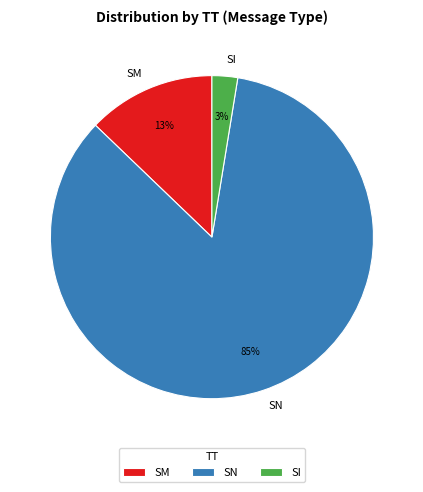

Is it true that SN is 12% of the pie?

False